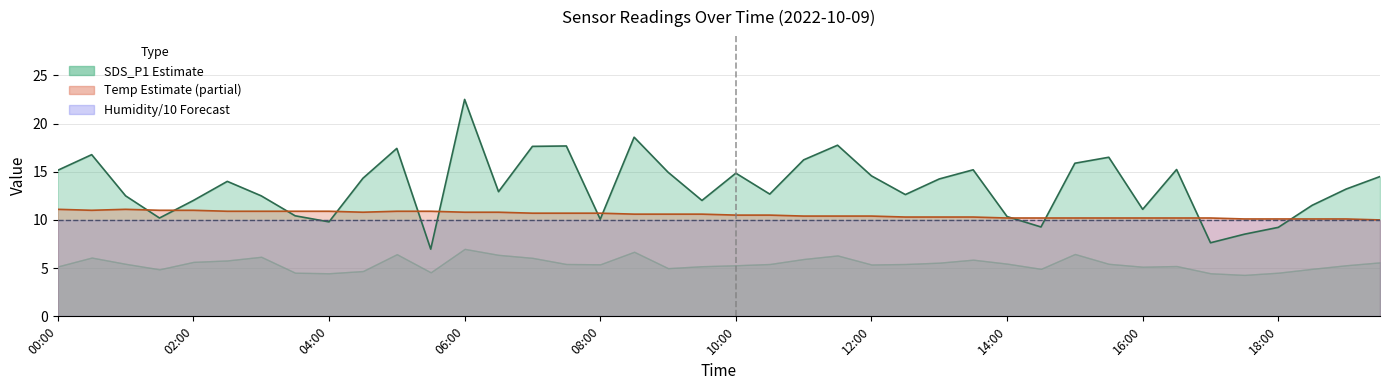

What is the value of the SDS_P1 point at the 21st from the left?

14.8